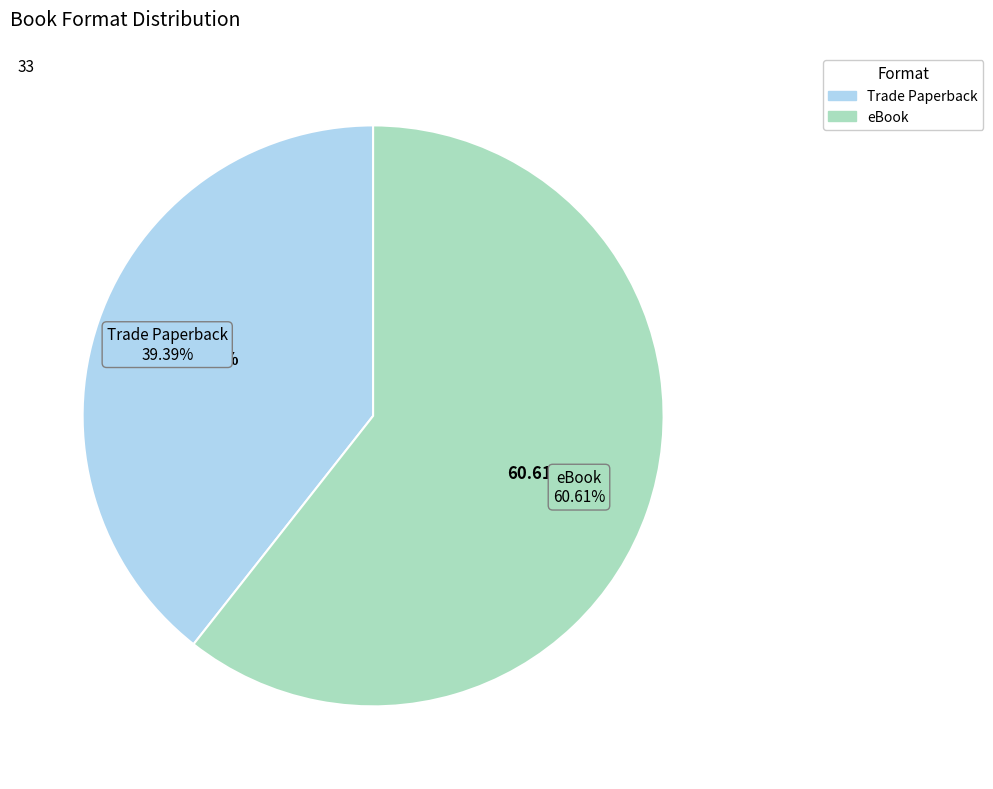

What percentage is the Trade Paperback slice, to the nearest percent?

39%